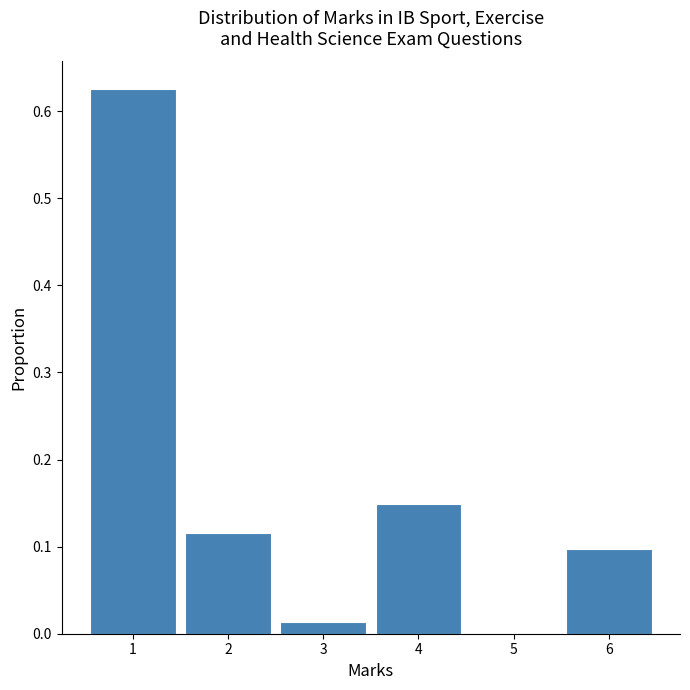

Reading left to right, list every bar in this chart as the range it spans on the x-axis followed by its height. The values are not printed on the chart, so give them approximately, as read against the axis.

0.5 to 1.5: 0.63
1.5 to 2.5: 0.12
2.5 to 3.5: 0.01
3.5 to 4.5: 0.15
4.5 to 5.5: 0
5.5 to 6.5: 0.10